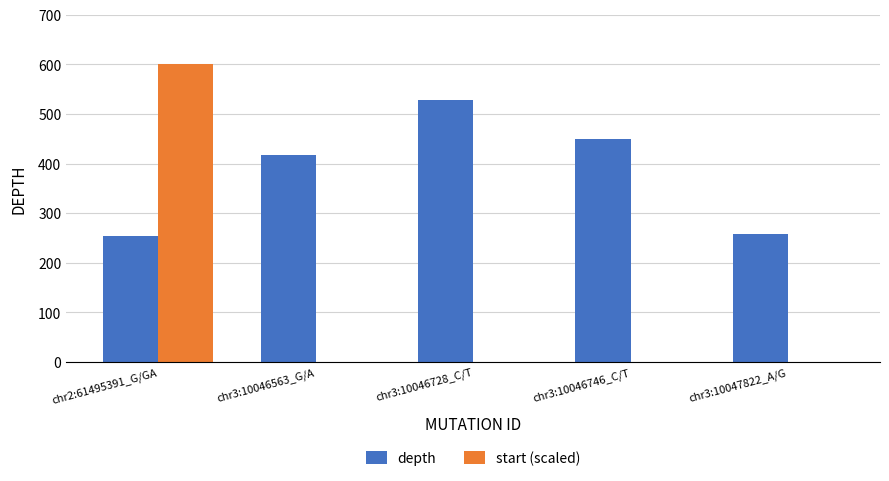

How many groups of bars are there?

5